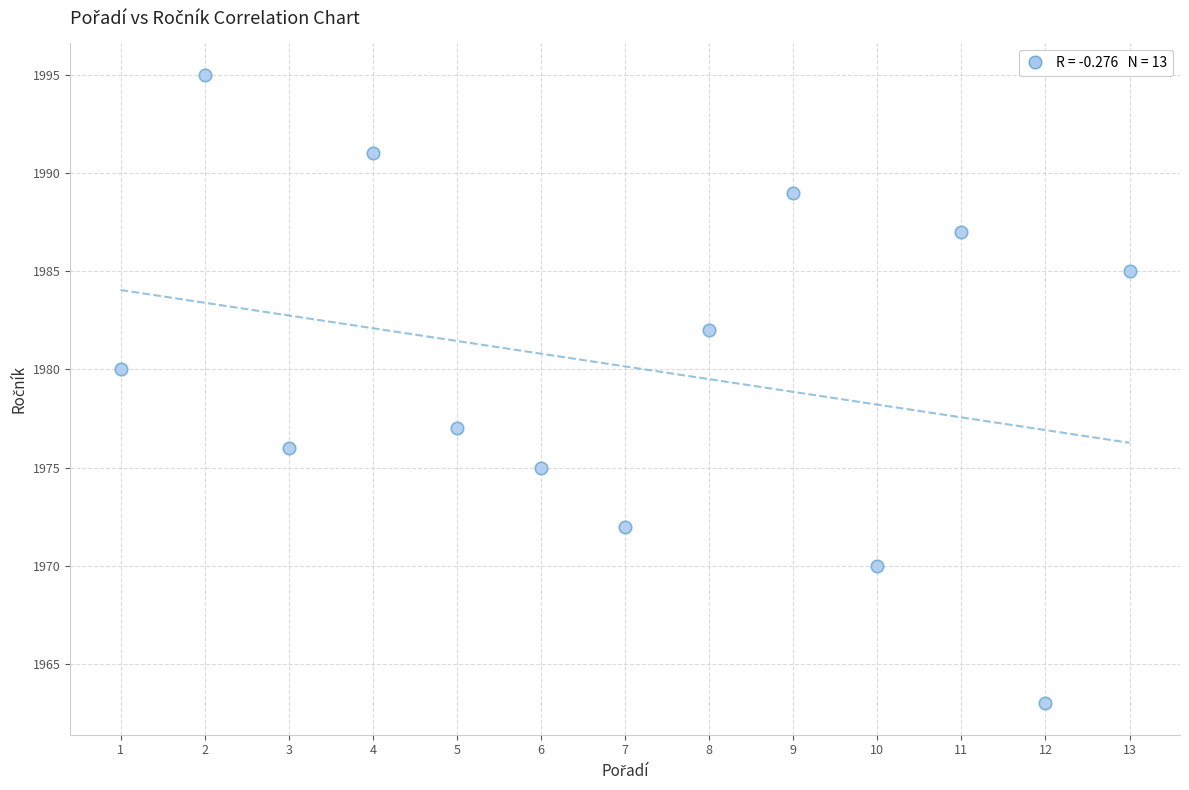

What Y value in the scatter plot is closest to 1979?

1980